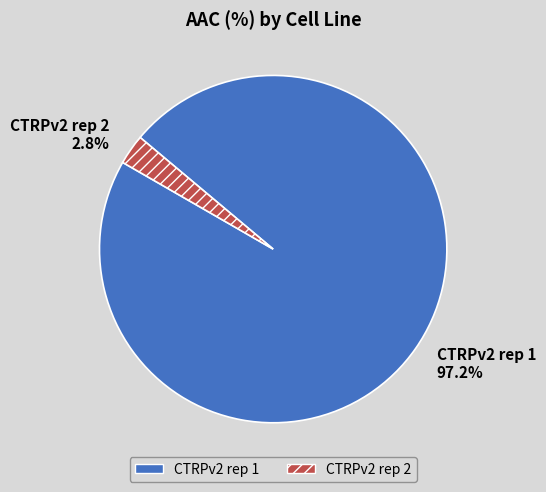

Which category has the biggest portion of the pie?

CTRPv2 rep 1